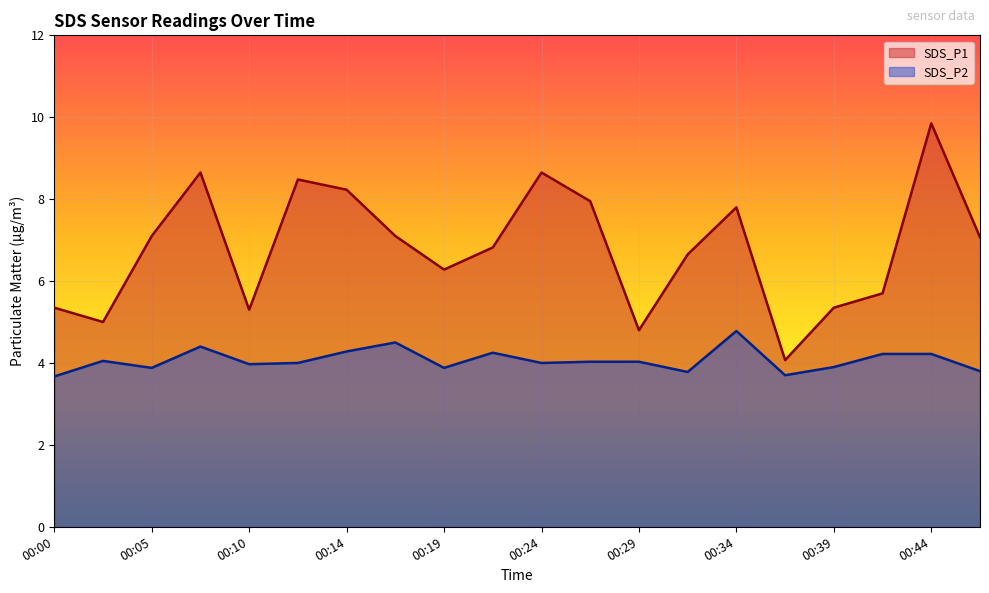

Is it true that SDS_P2 equals 2.7 at 00:34?

False